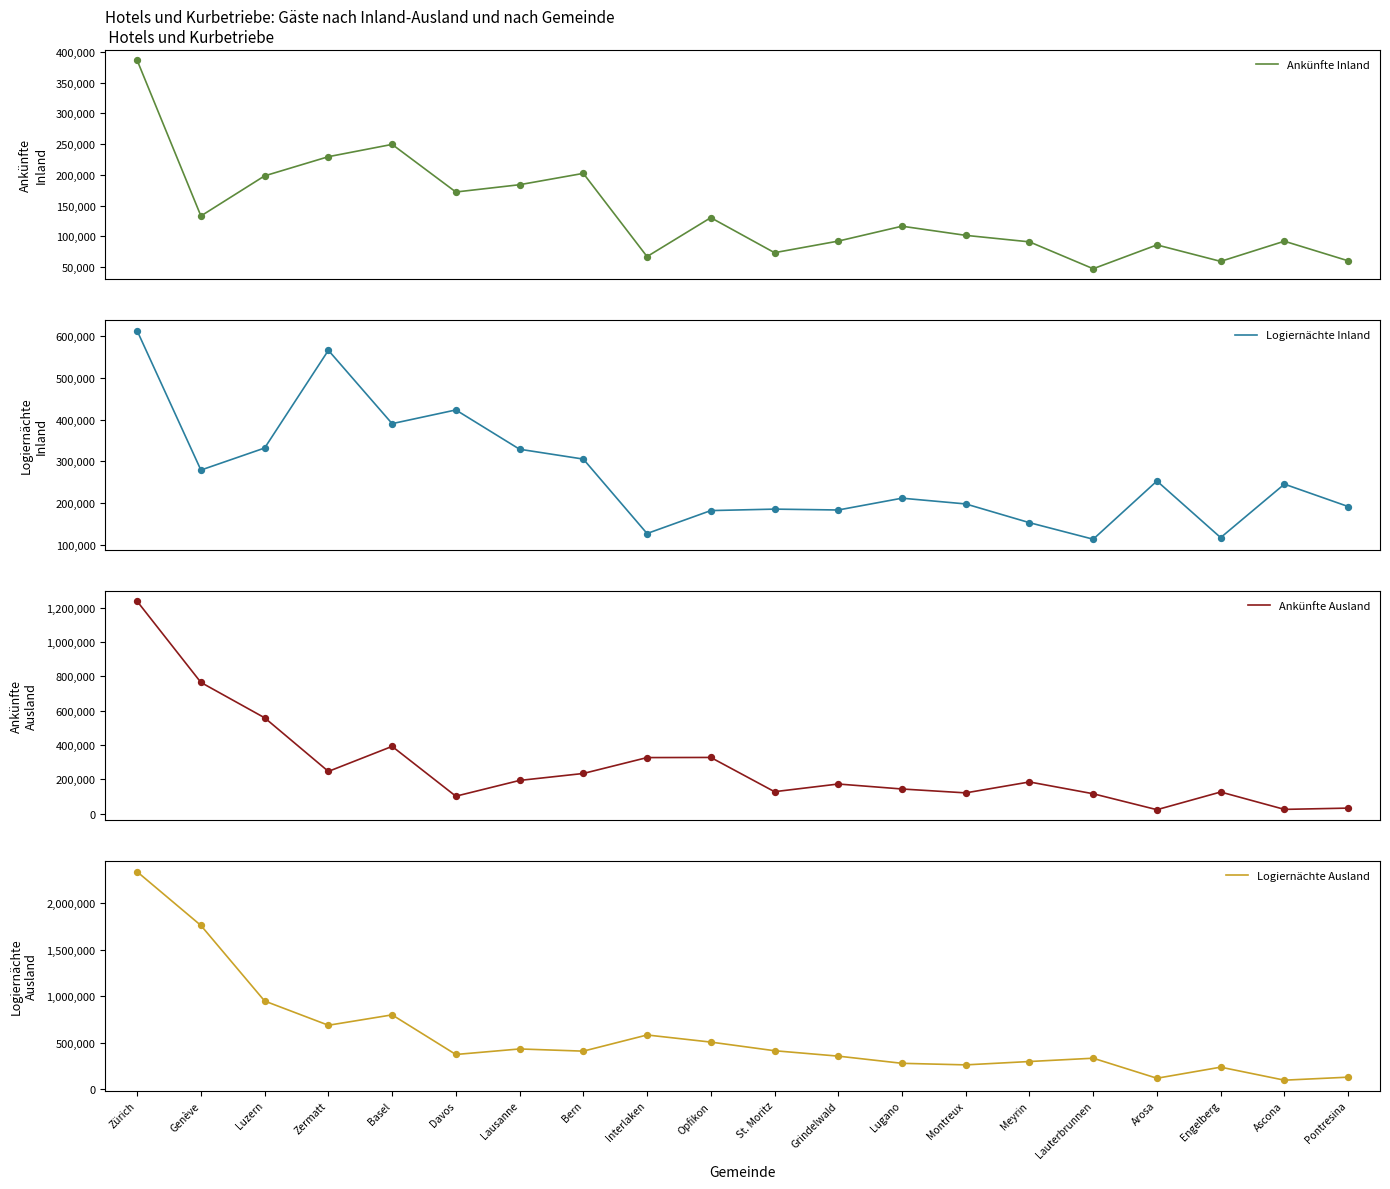

At which category is the sum across all series the highest?

Zürich